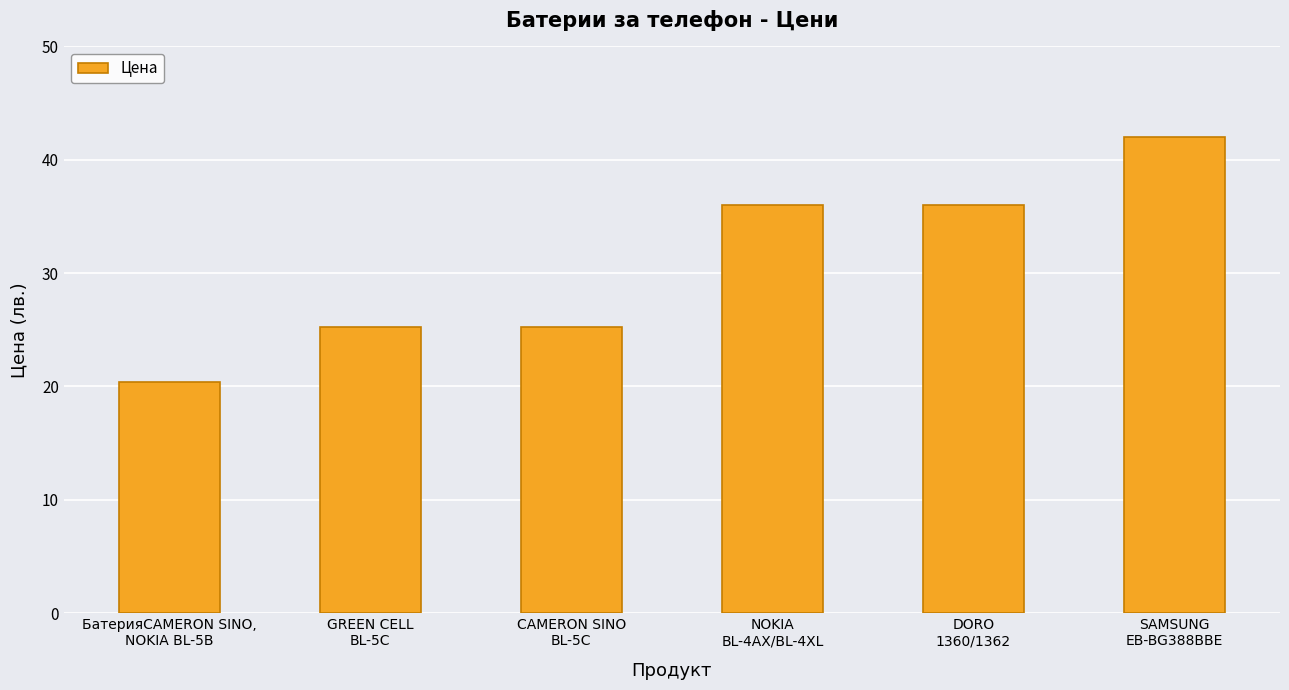

Reading right to left, what are all the values shown in this chart?

SAMSUNG
EB-BG388BBE=42.0	DORO
1360/1362=36.0	NOKIA
BL-4AX/BL-4XL=36.0	CAMERON SINO
BL-5C=25.2	GREEN CELL
BL-5C=25.2	БатерияCAMERON SINO,
NOKIA BL-5B=20.4